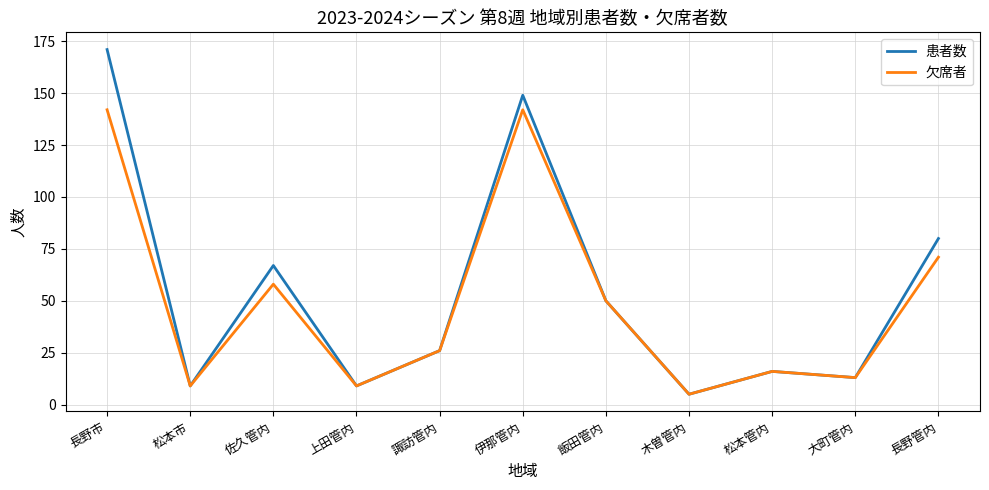

The value of 欠席者 at 佐久管内 is 58. True or false?

True